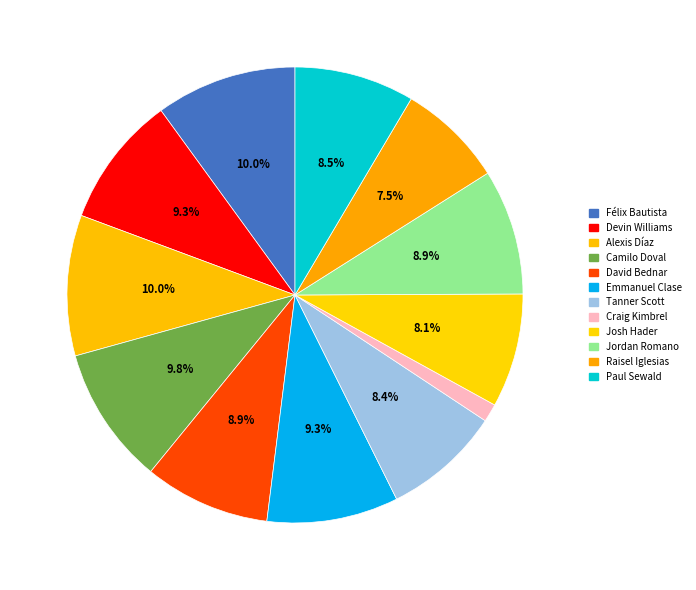

Rank the categories by value from highest to lowest.

Félix Bautista, Alexis Díaz, Camilo Doval, Devin Williams, Emmanuel Clase, David Bednar, Jordan Romano, Paul Sewald, Tanner Scott, Josh Hader, Raisel Iglesias, Craig Kimbrel